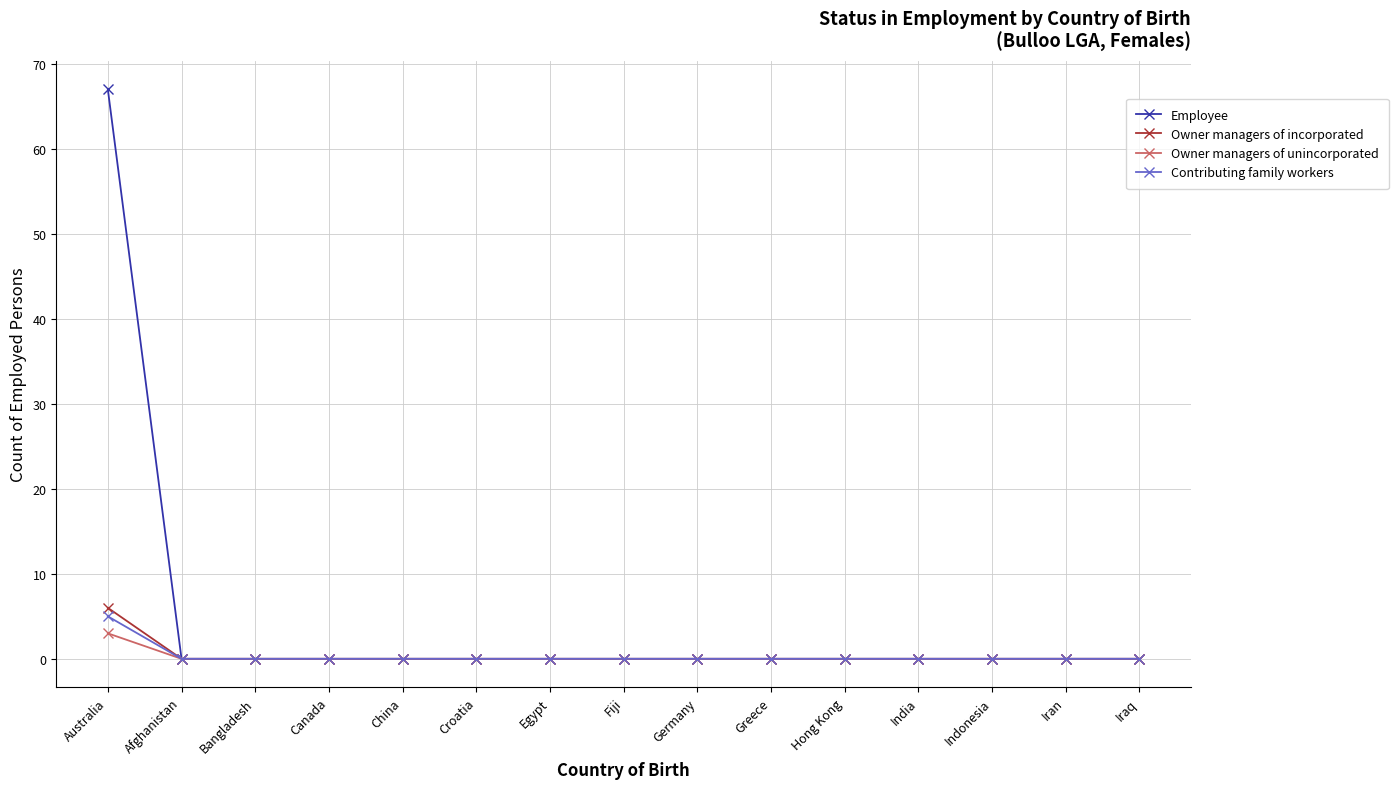

Which series has the widest spread of values?

Employee